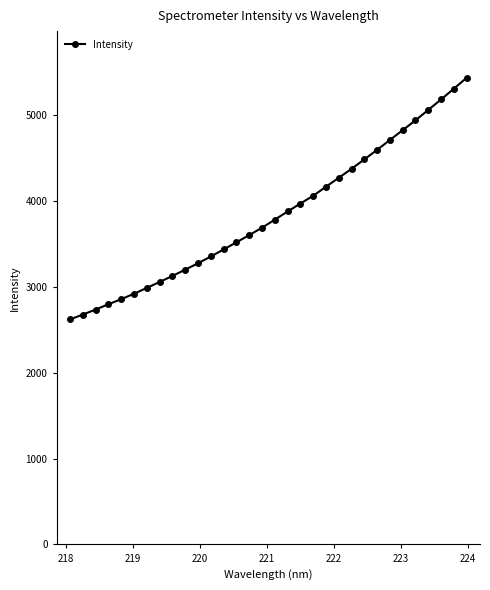

True or false: there are more than 0 points higher than both neighbors.

False